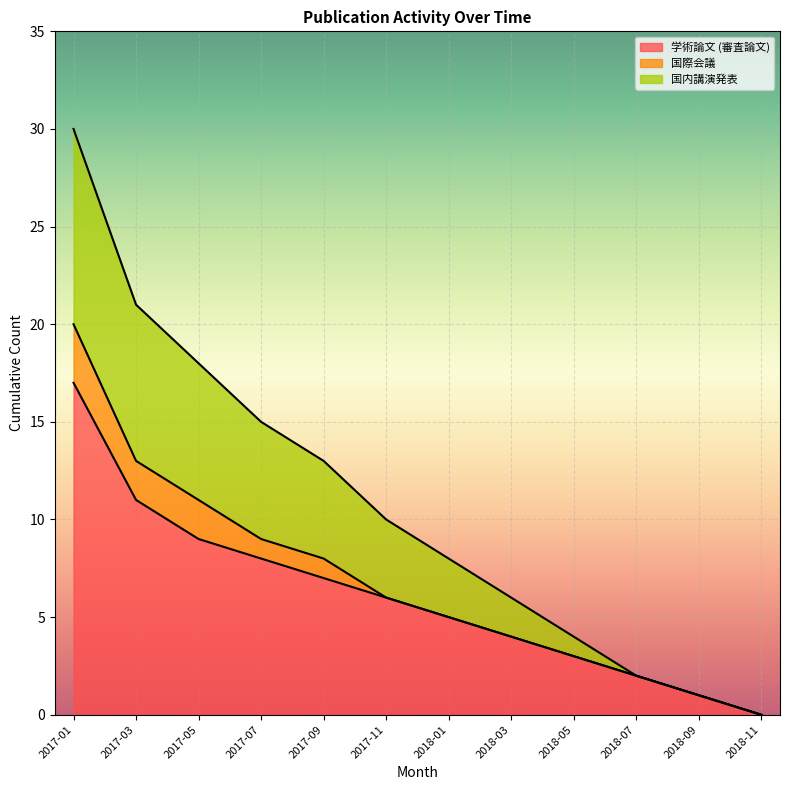

What is the total value across all series at 2017-01?

30